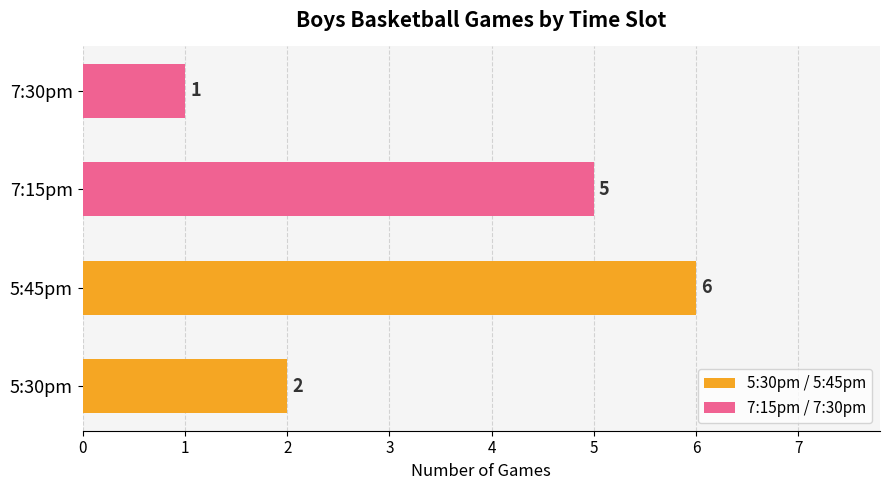

What is the difference between the maximum and minimum values?

5